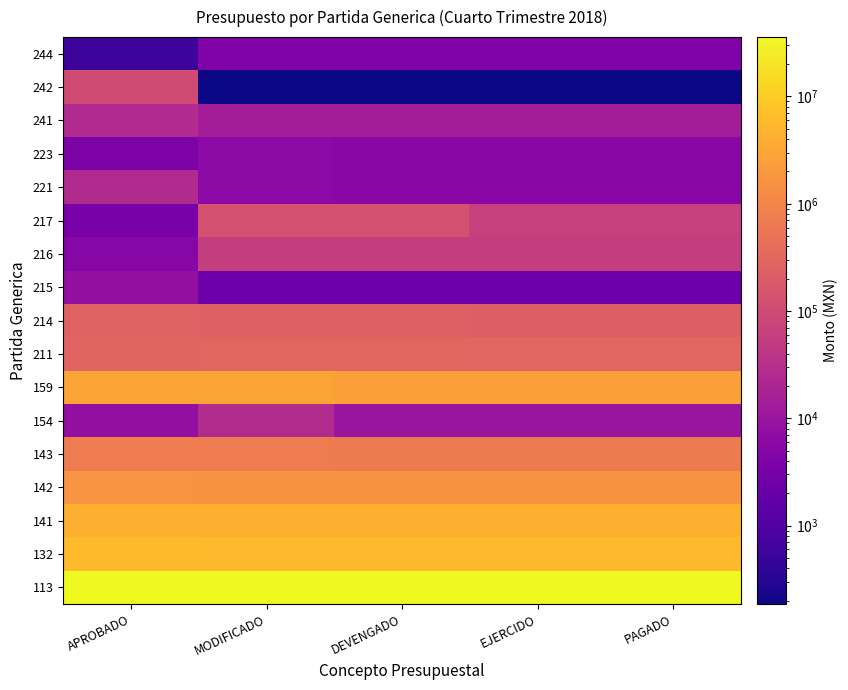

Reading left to right, list all the values displayed in this chart.

113: APROBADO=35736295.1	MODIFICADO=34682413.6	DEVENGADO=34682413.6	EJERCIDO=34682413.6	PAGADO=34682413.6
132: APROBADO=6026176.1	MODIFICADO=5837920.7	DEVENGADO=5837920.7	EJERCIDO=5837920.7	PAGADO=5837920.7
141: APROBADO=4415062.8	MODIFICADO=4317065.3	DEVENGADO=4317065.3	EJERCIDO=4317065.3	PAGADO=4317065.3
142: APROBADO=1658262.2	MODIFICADO=1620986.6	DEVENGADO=1620986.6	EJERCIDO=1620986.6	PAGADO=1620986.6
143: APROBADO=714725.9	MODIFICADO=693648.2	DEVENGADO=668849.7	EJERCIDO=668849.7	PAGADO=668849.7
154: APROBADO=7650.0	MODIFICADO=27000.0	DEVENGADO=10080.0	EJERCIDO=10080.0	PAGADO=10080.0
159: APROBADO=2979692.4	MODIFICADO=2962881.6	DEVENGADO=2550030.7	EJERCIDO=2550030.7	PAGADO=2550030.7
211: APROBADO=273178.3	MODIFICADO=303772.2	DEVENGADO=301902.9	EJERCIDO=292190.5	PAGADO=292190.5
214: APROBADO=266938.8	MODIFICADO=238779.9	DEVENGADO=235917.6	EJERCIDO=228217.6	PAGADO=228217.6
215: APROBADO=7689.1	MODIFICADO=2339.1	DEVENGADO=2338.6	EJERCIDO=2338.6	PAGADO=2338.6
216: APROBADO=5395.0	MODIFICADO=57050.9	DEVENGADO=56882.1	EJERCIDO=56882.1	PAGADO=56882.1
217: APROBADO=3250.0	MODIFICADO=128250.0	DEVENGADO=127970.0	EJERCIDO=63924.0	PAGADO=63924.0
221: APROBADO=24930.0	MODIFICADO=6117.8	DEVENGADO=5527.5	EJERCIDO=5527.5	PAGADO=5527.5
223: APROBADO=3974.5	MODIFICADO=6165.4	DEVENGADO=5634.5	EJERCIDO=5634.5	PAGADO=5634.5
241: APROBADO=24061.0	MODIFICADO=14378.7	DEVENGADO=14378.7	EJERCIDO=14378.7	PAGADO=14378.7
242: APROBADO=101140.0	MODIFICADO=186.4	DEVENGADO=186.4	EJERCIDO=186.4	PAGADO=186.4
244: APROBADO=580.0	MODIFICADO=4184.5	DEVENGADO=4184.5	EJERCIDO=4184.5	PAGADO=4184.5